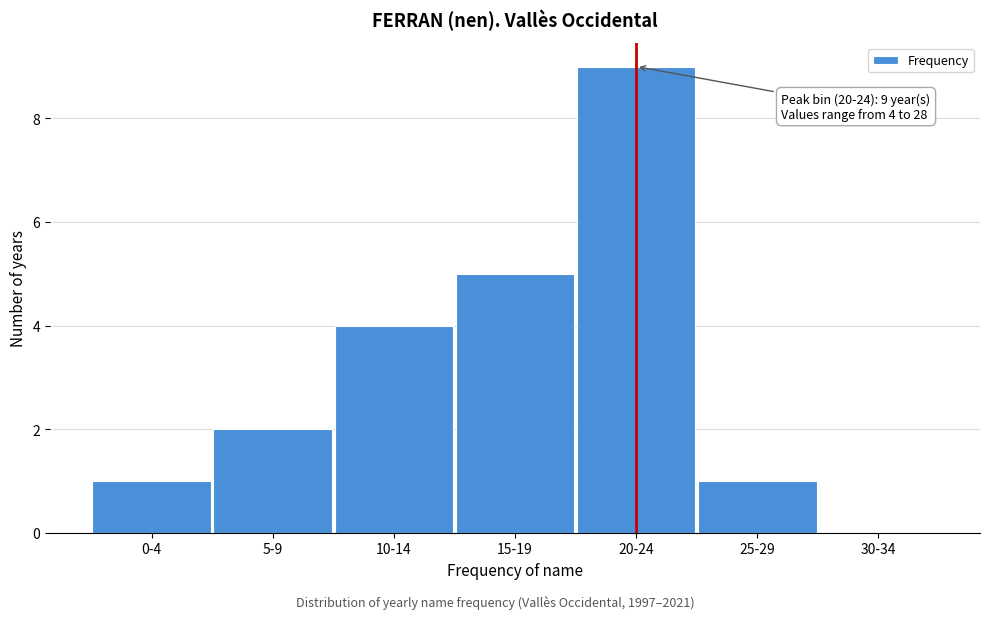

Reading left to right, list all the values displayed in this chart.

0-4=1	5-9=2	10-14=4	15-19=5	20-24=9	25-29=1	30-34=0